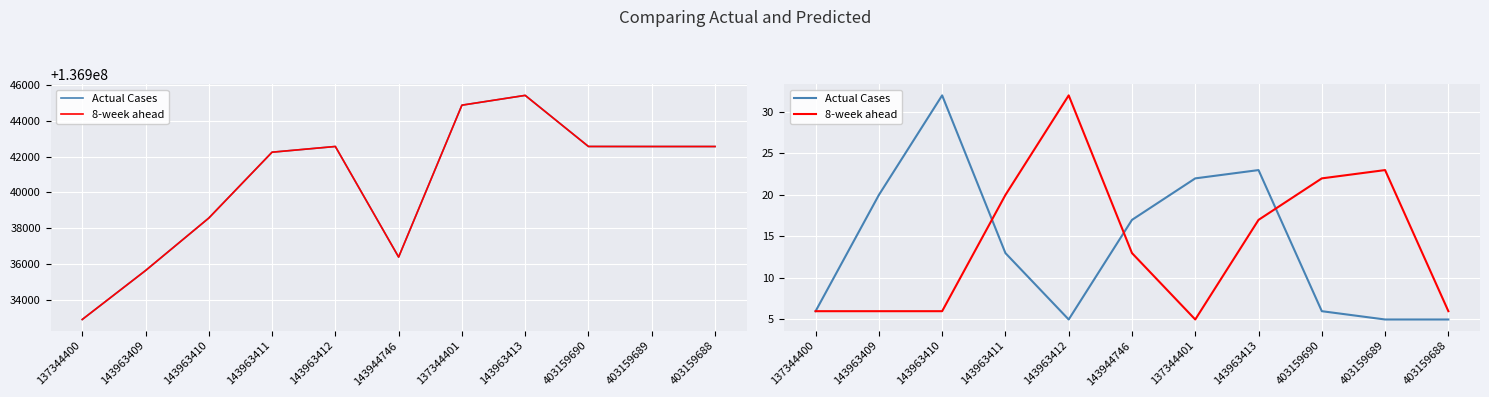

What is the difference between the highest and lowest values at 143963411?

7